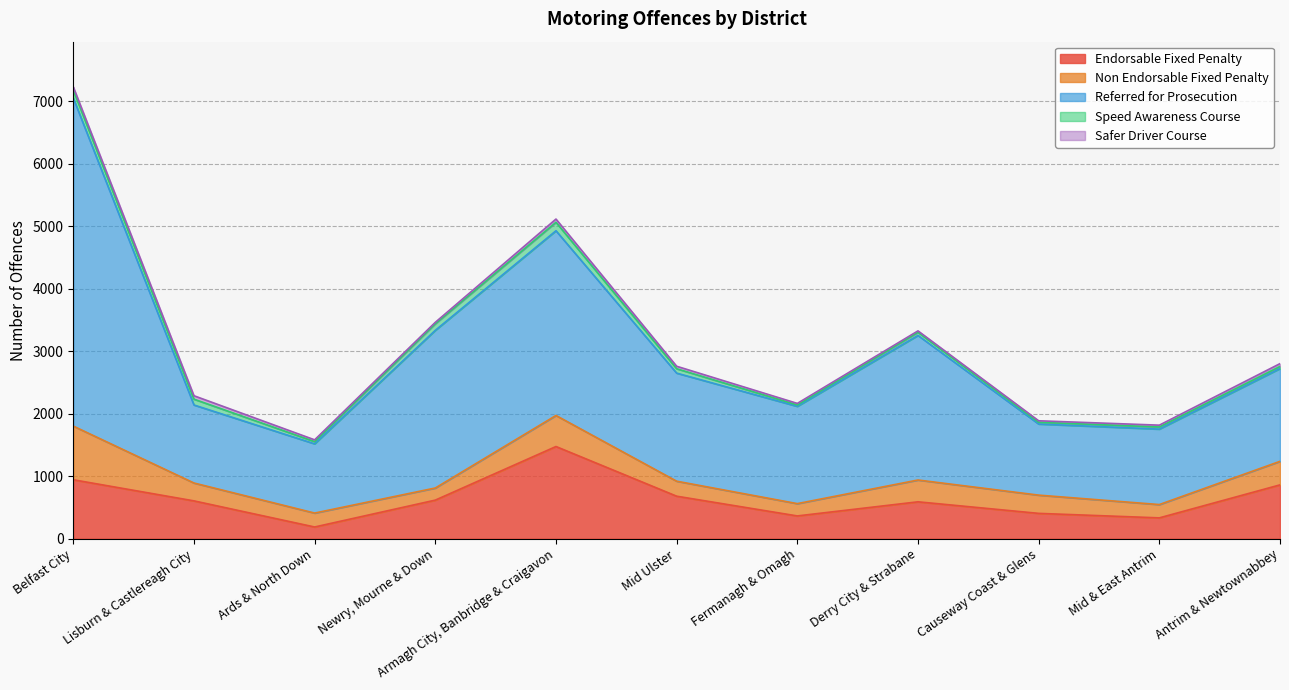

At how many categories does at least one series exceed 2585?

2